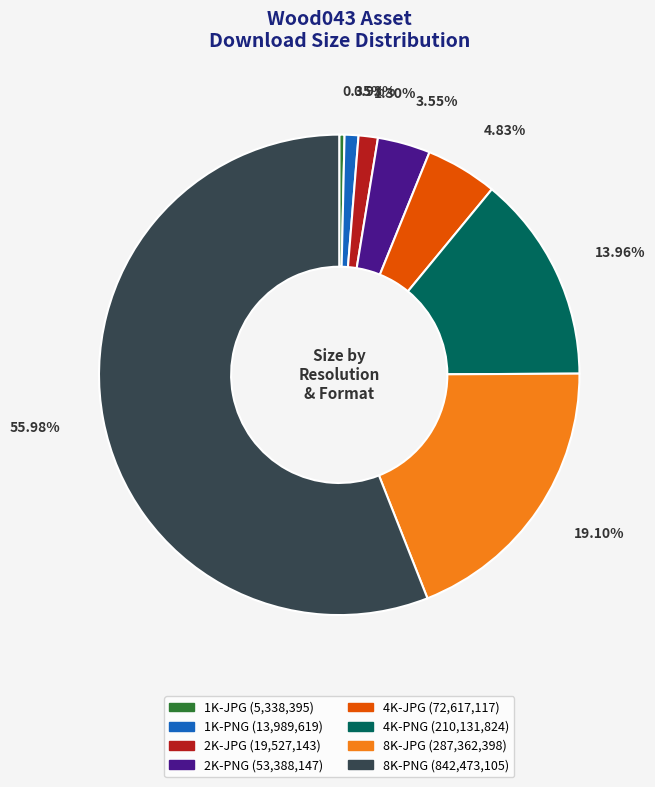

How many slices are in this pie chart?

8